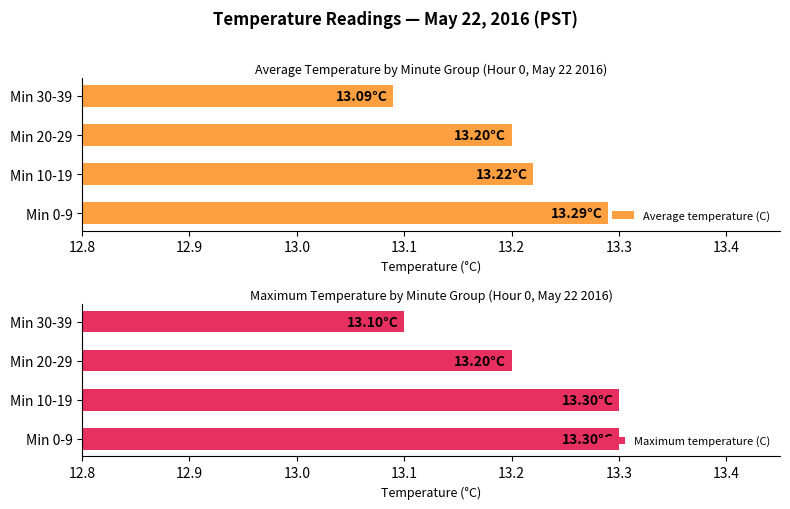

Rank the categories by Average temperature (C) value from highest to lowest.

Min 0-9, Min 10-19, Min 20-29, Min 30-39